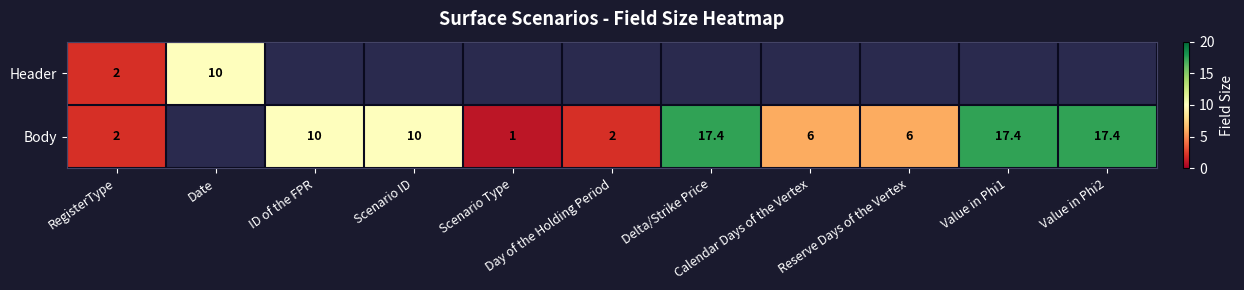

At how many categories does at least one series exceed 15?

3